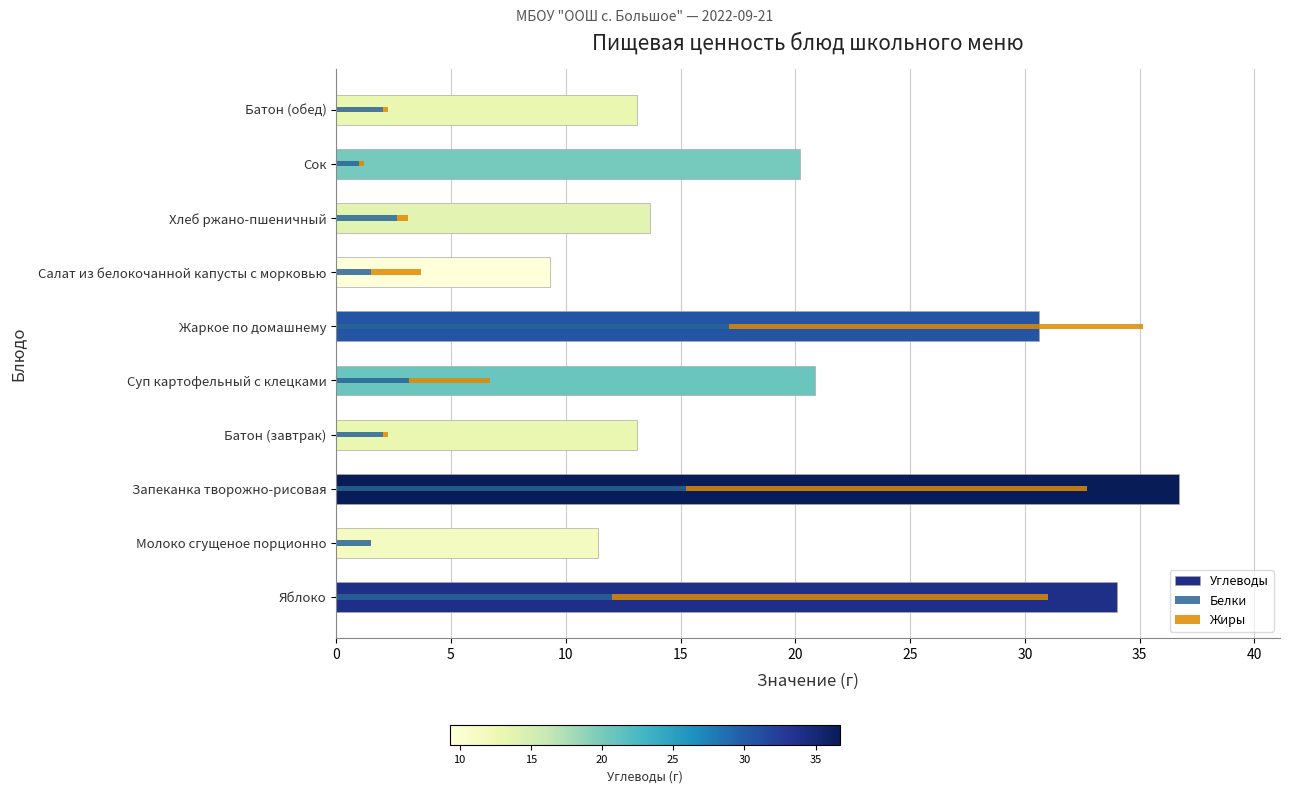

What is the difference between the maximum and minimum values in the Углеводы series?

27.4